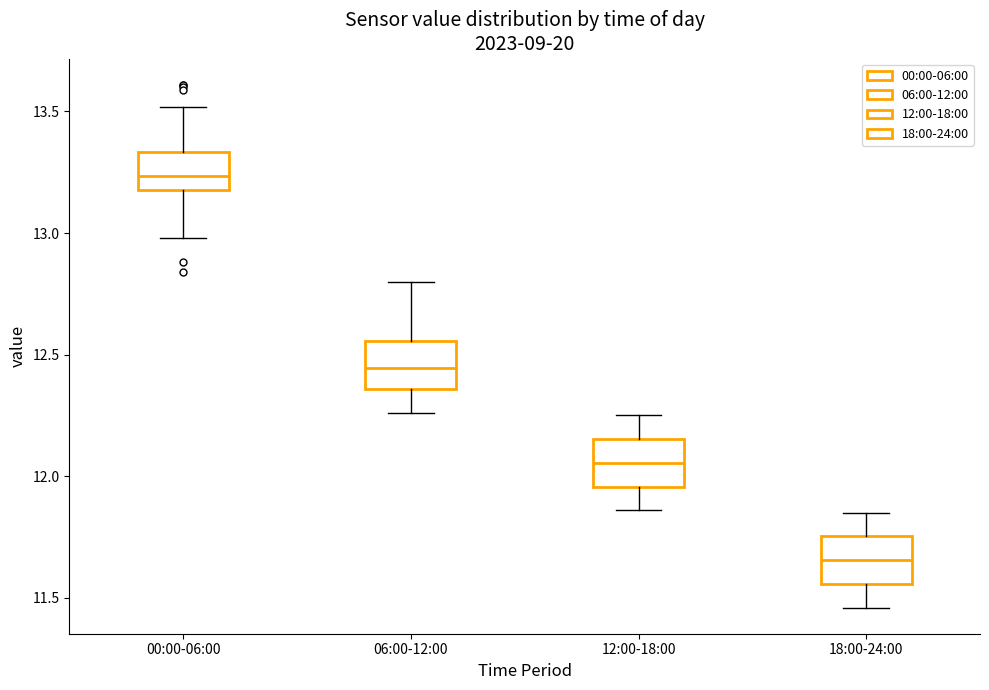

Which box has the lowest median line?

18:00-24:00